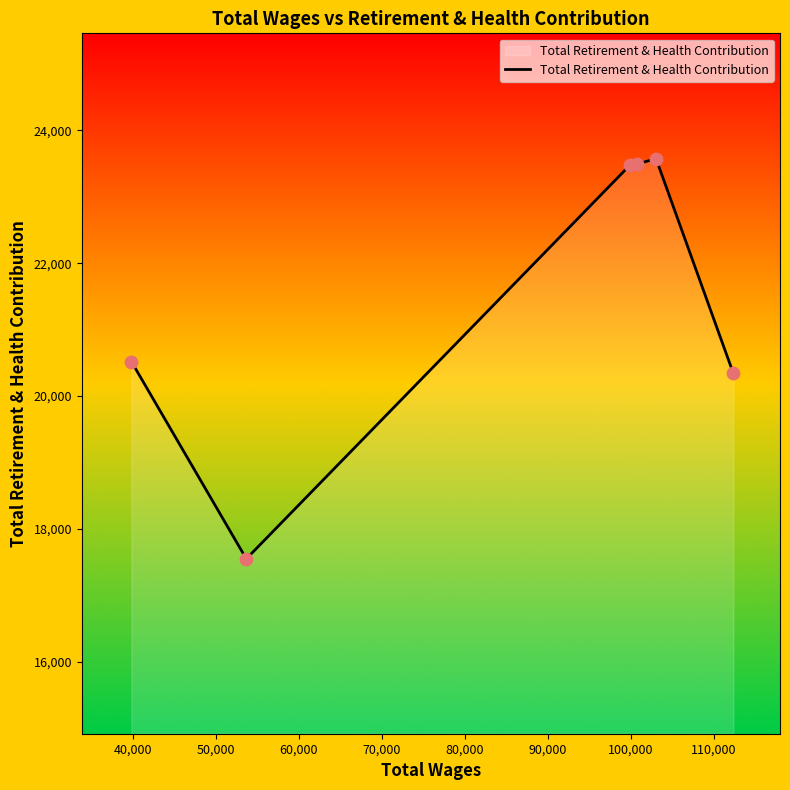

What is the minimum value shown in the chart?

17550